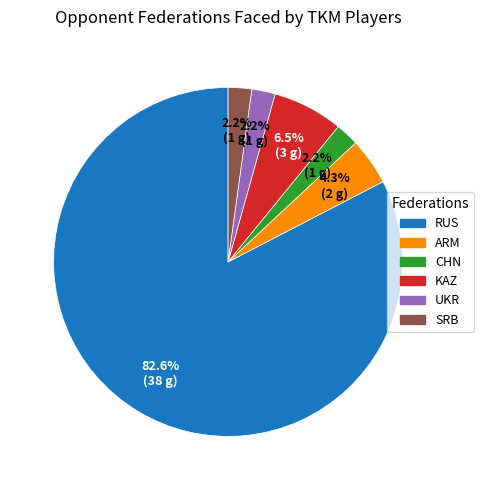

Is there any slice that represents more than half of the pie?

Yes